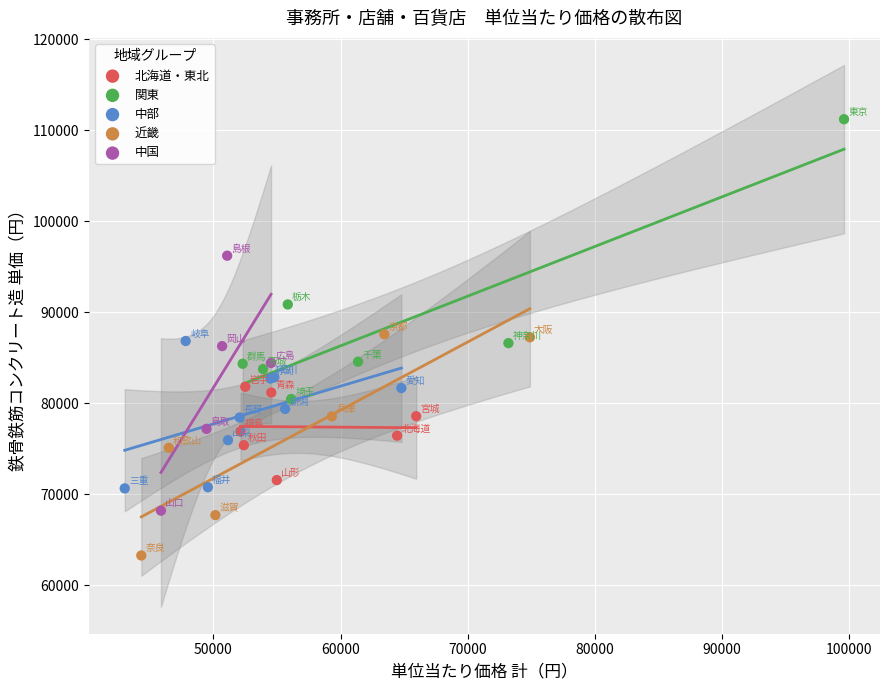

Which series contains the highest Y value?

関東